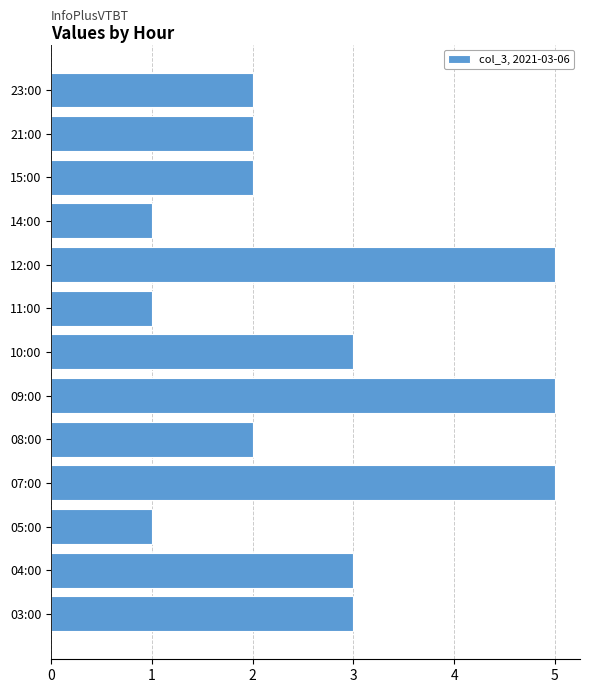

What is the minimum value shown in the chart?

1